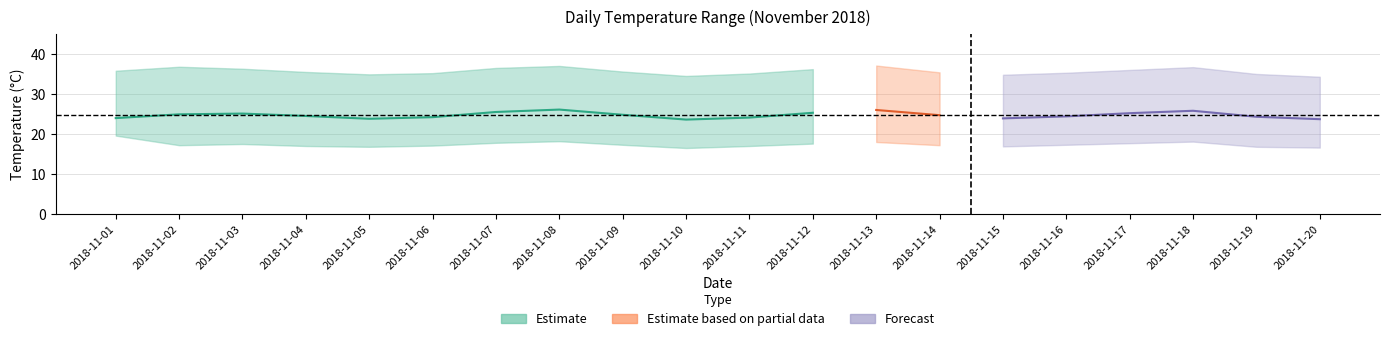

Where is the first local maximum for daily_mean?

2018-11-03